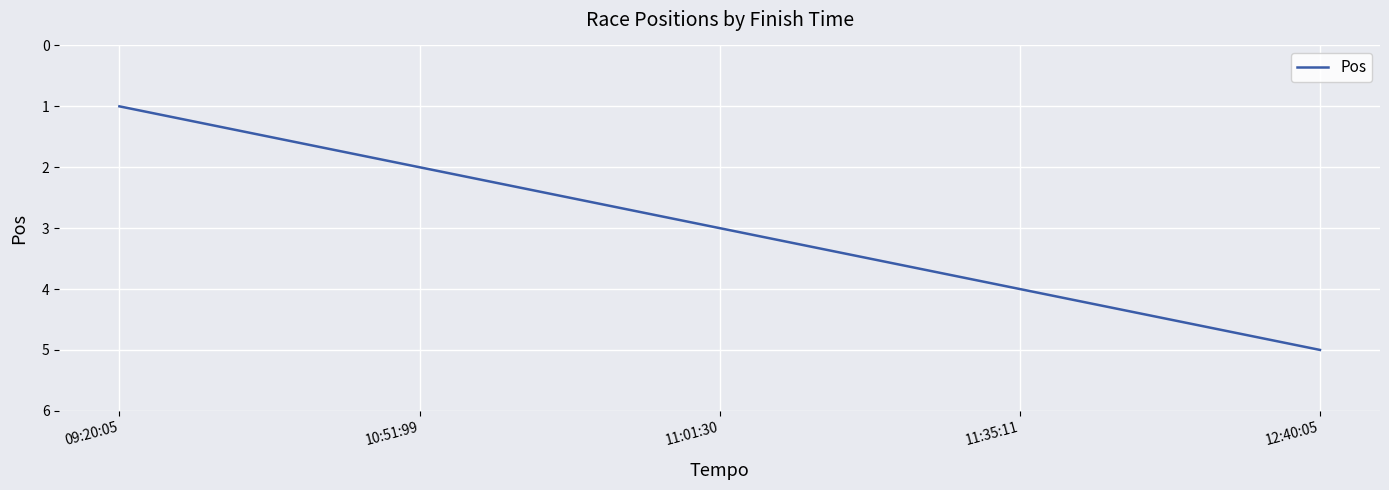

What is the difference between the values at 11:35:11 and 11:01:30?

1